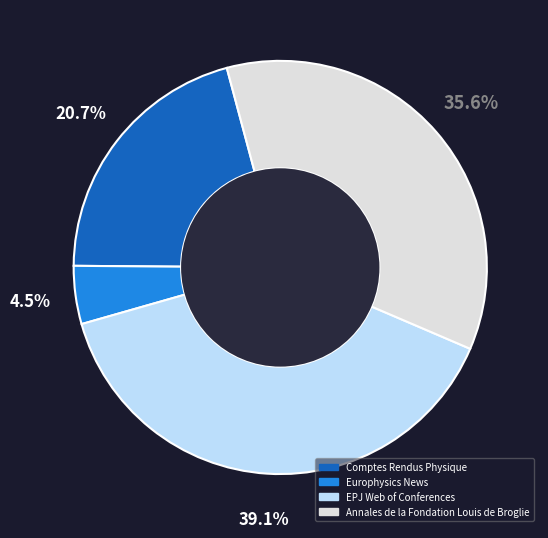

To the nearest percent, what percentage of the pie is Comptes Rendus Physique?

21%